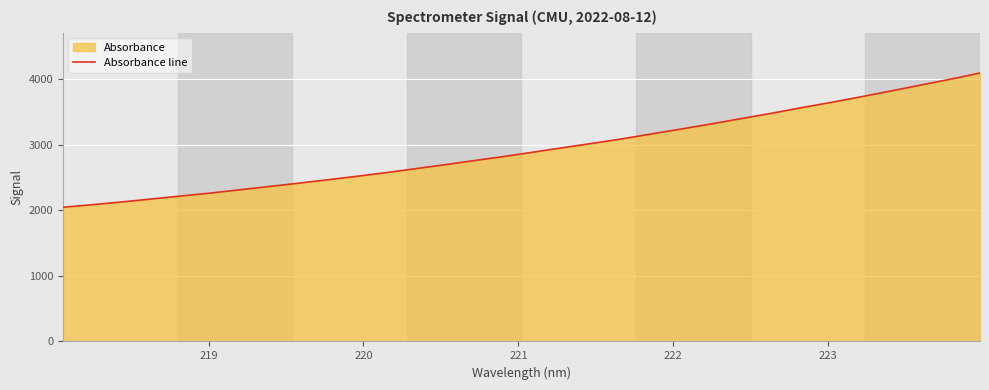

True or false: there are more than 0 points higher than both neighbors.

False